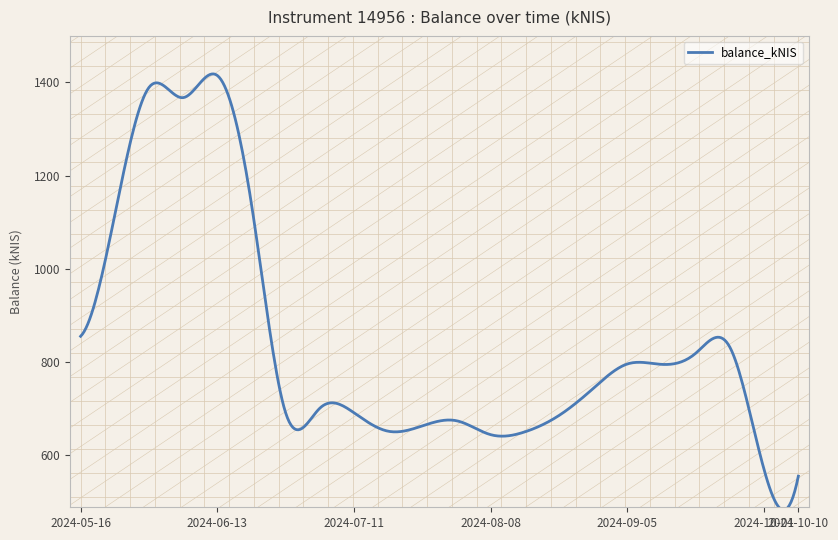

What is the smallest value displayed?

482.9